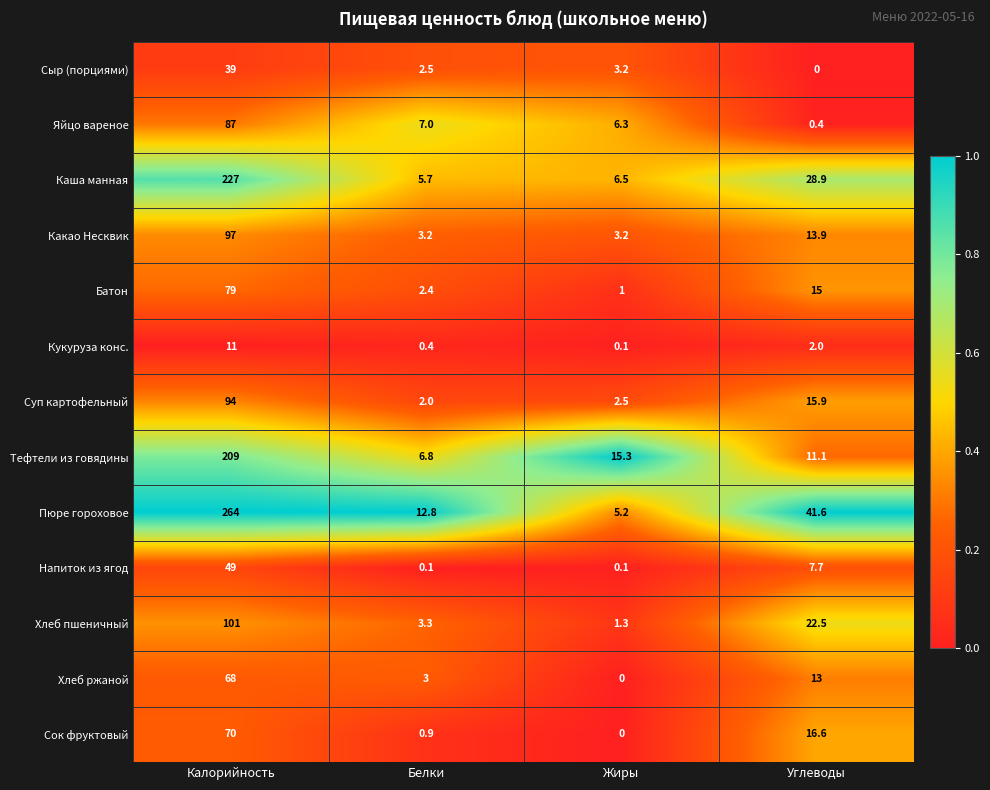

Which series changed the most between Калорийность and Углеводы?

Пюре гороховое